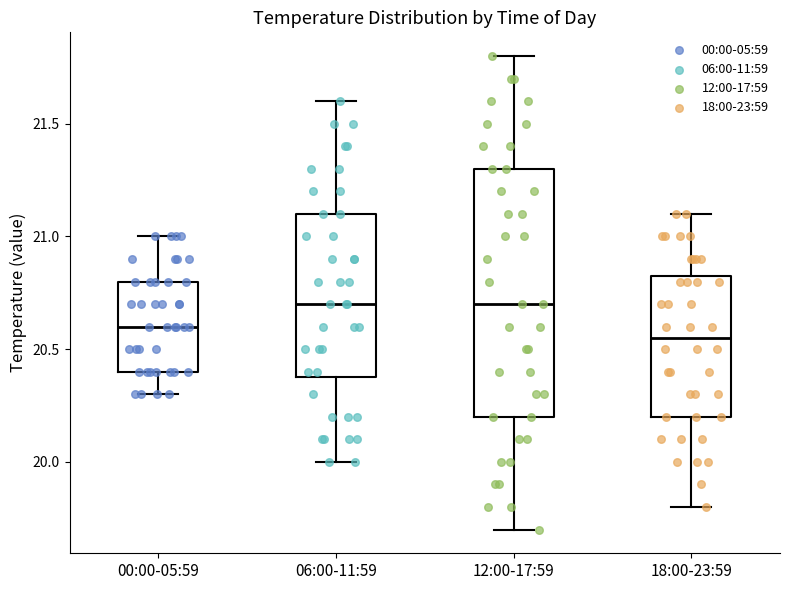

Reading left to right, read every box against the y-axis: the position of its median line, the range the box covers, and the ends of its whiskers. The values are not printed on the chart, so give them approximately, as read against the axis.

00:00-05:59: median 20.60, box 20.40 to 20.80, whiskers 20.30 to 21.00
06:00-11:59: median 20.70, box 20.40 to 21.10, whiskers 20.00 to 21.60
12:00-17:59: median 20.70, box 20.20 to 21.30, whiskers 19.70 to 21.80
18:00-23:59: median 20.55, box 20.20 to 20.85, whiskers 19.80 to 21.10